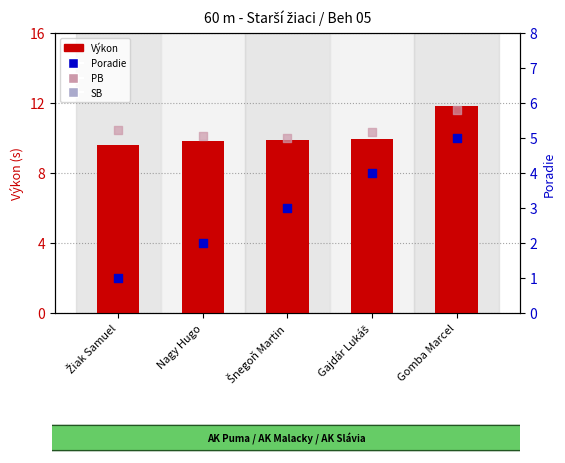

Which series has the largest Y range (max minus min)?

Poradie